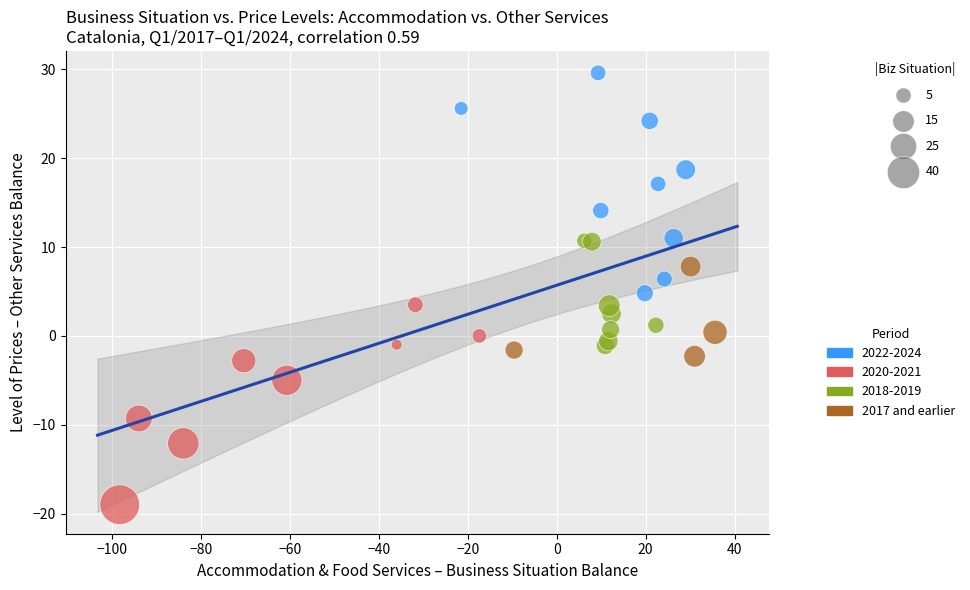

Which series reaches the maximum Y coordinate?

2022-2024